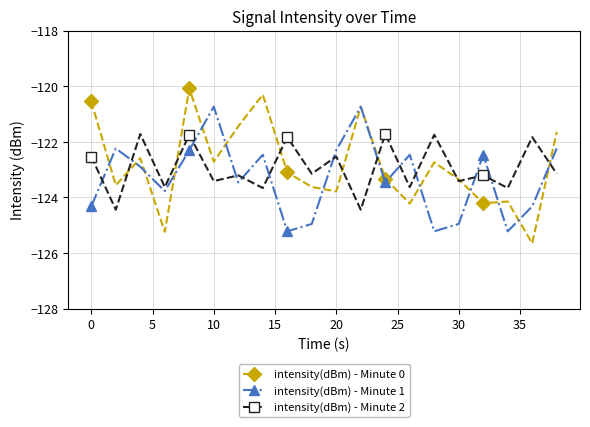

Count the number of categories in the chart.

20